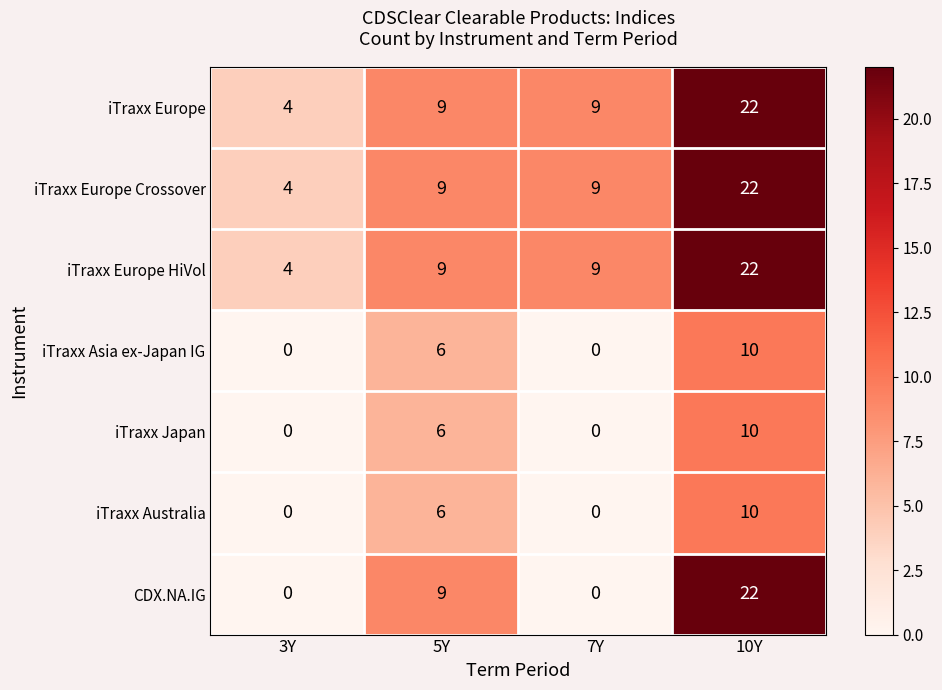

What is the total value across all series at 7Y?

27